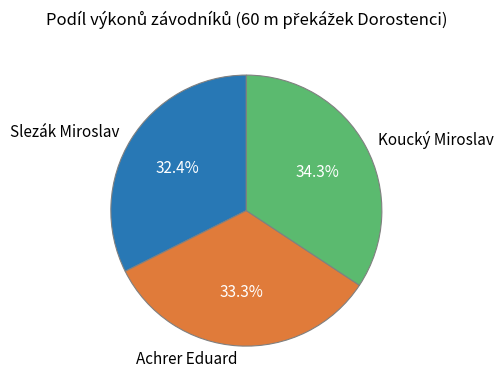

The Achrer Eduard slice represents 33% of the pie. True or false?

True